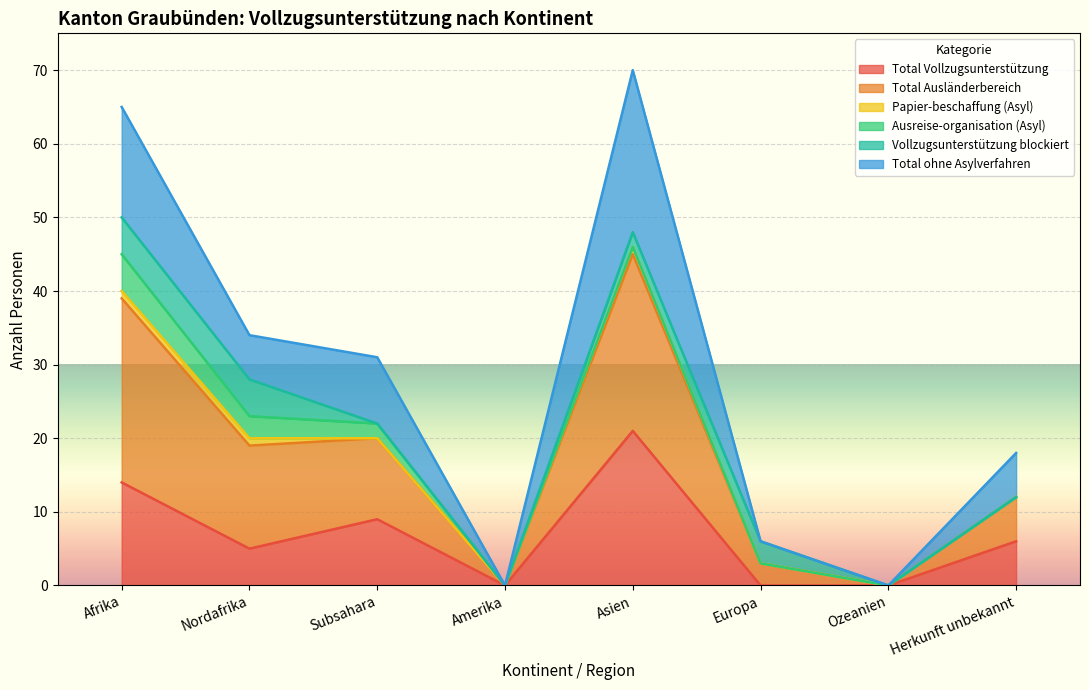

List the labels in order of Total ohne Asylverfahren value, largest first.

Asien, Afrika, Subsahara, Nordafrika, Herkunft unbekannt, Europa, Amerika, Ozeanien